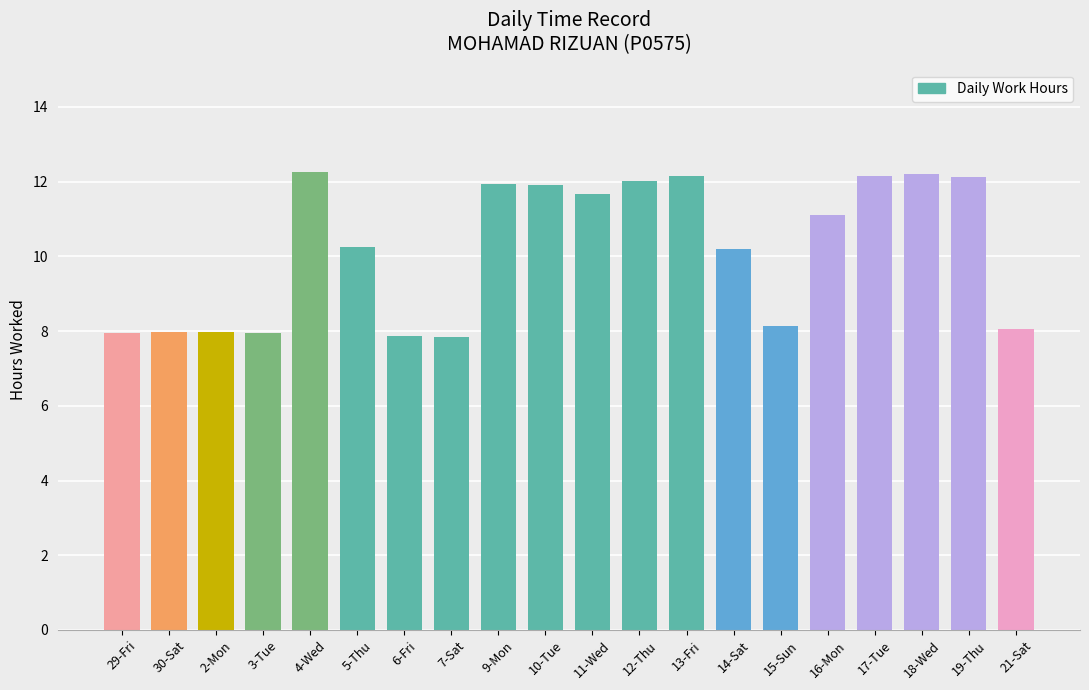

How many distinct data groups are displayed?

1